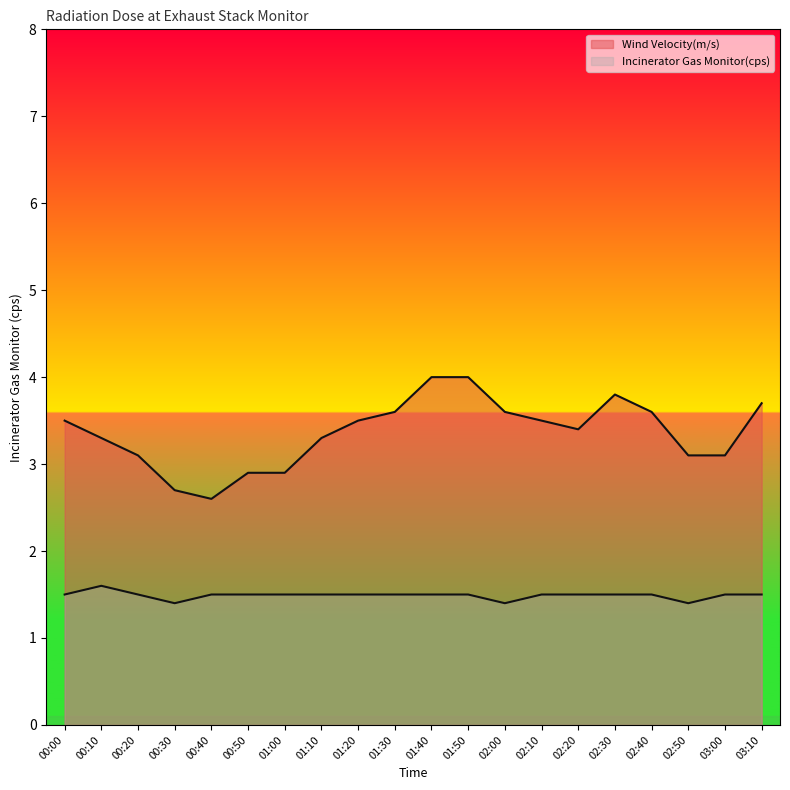

What is the total value across all series at 00:00?

5.0